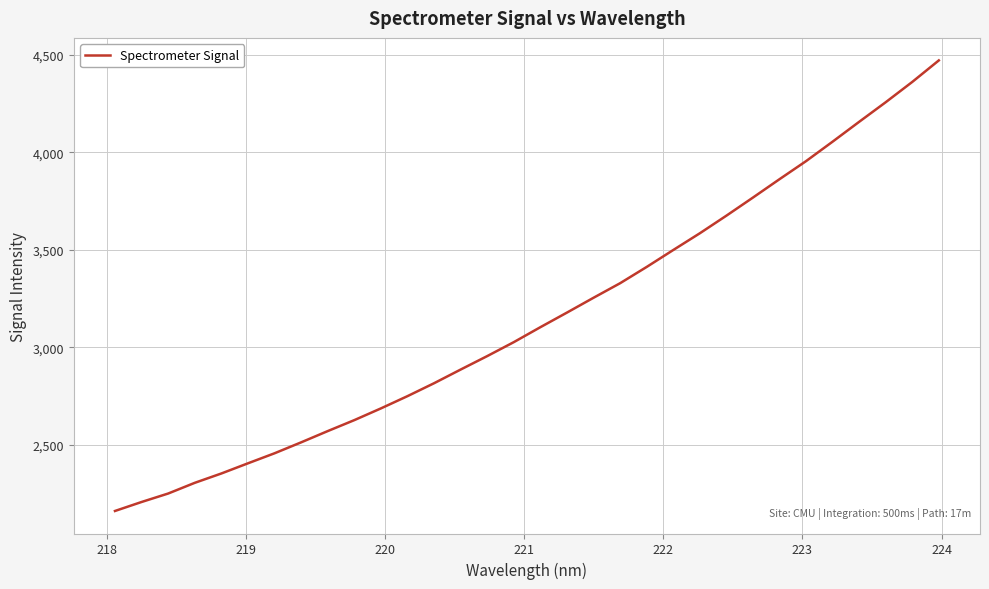

What is the smallest value displayed?

2160.3